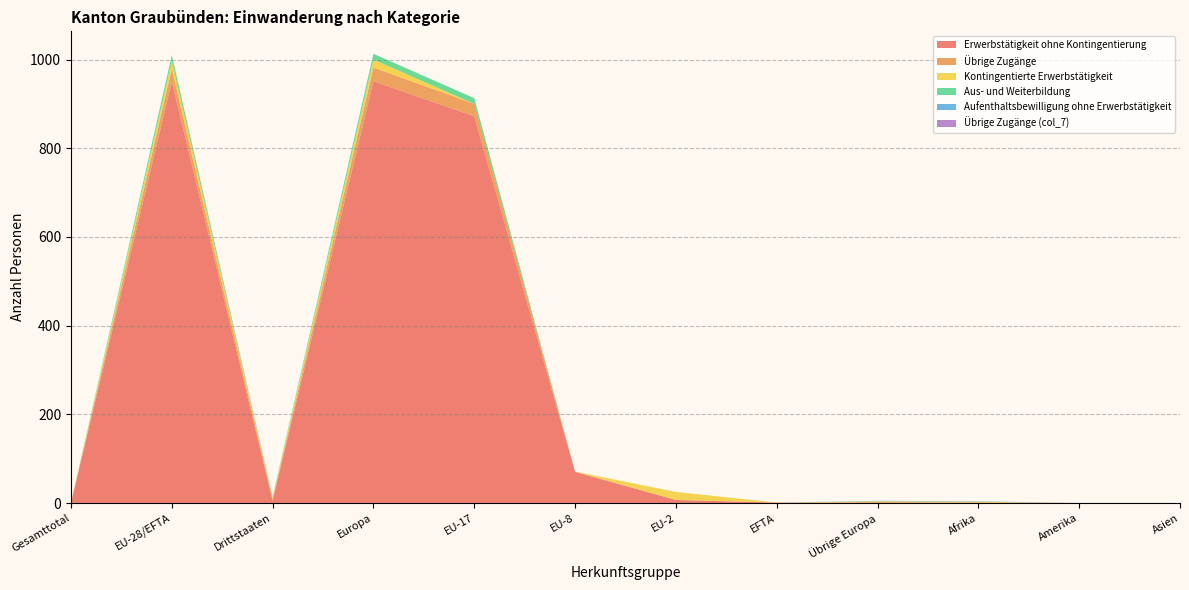

Reading right to left, extract all data points from this chart.

Erwerbstätigkeit ohne Kontingentierung: 0	0	1	0	1	7	70	872	951	5	950	0
Übrige Zugänge: 0	0	0	2	0	0	1	28	31	3	29	0
Kontingentierte Erwerbstätigkeit: 0	0	2	2	0	18	0	0	18	4	18	0
Aus- und Weiterbildung: 0	0	0	0	0	0	0	13	13	1	13	0
Aufenthaltsbewilligung ohne Erwerbstätigkeit: 0	0	1	1	0	0	0	0	0	1	0	0
Übrige Zugänge (col_7): 0	0	0	0	0	0	0	0	0	0	0	0